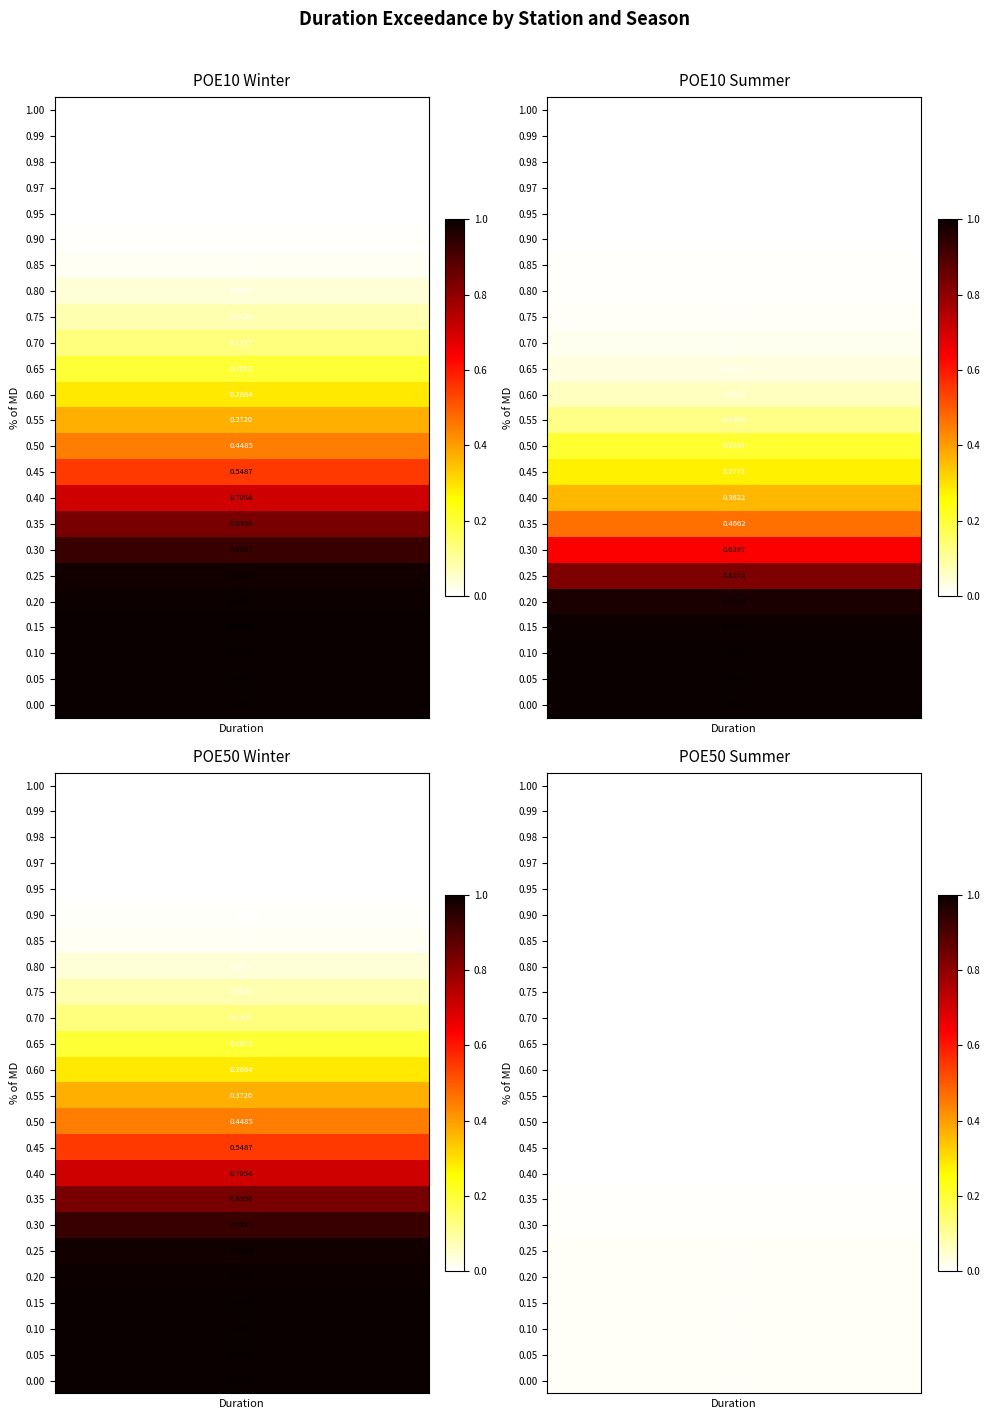

What is the sum of all POE50 Summer values?

0.1